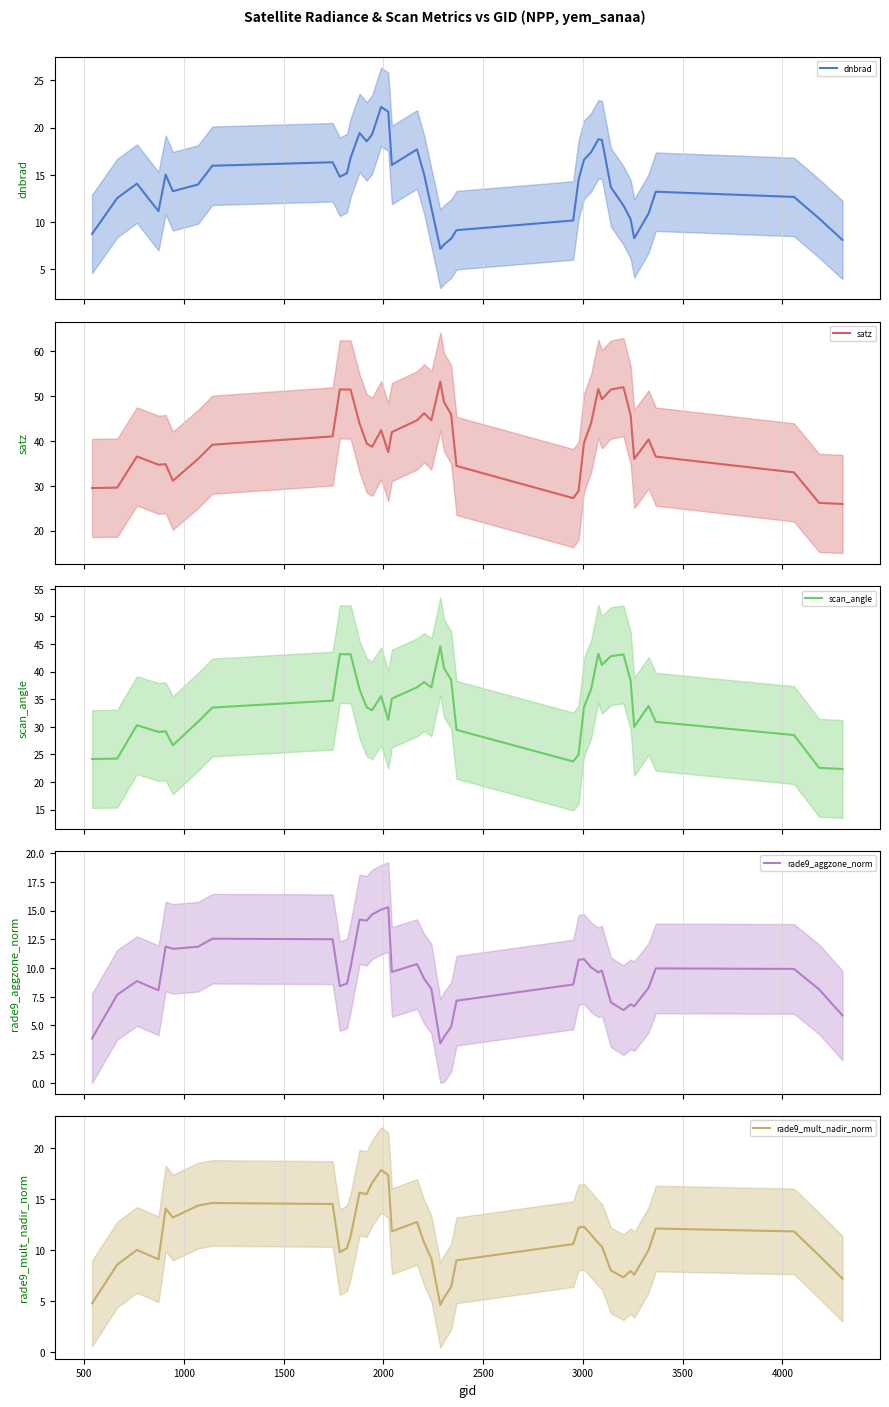

Is it true that scan_angle (smoothed) equals 50.7 at 27?

False